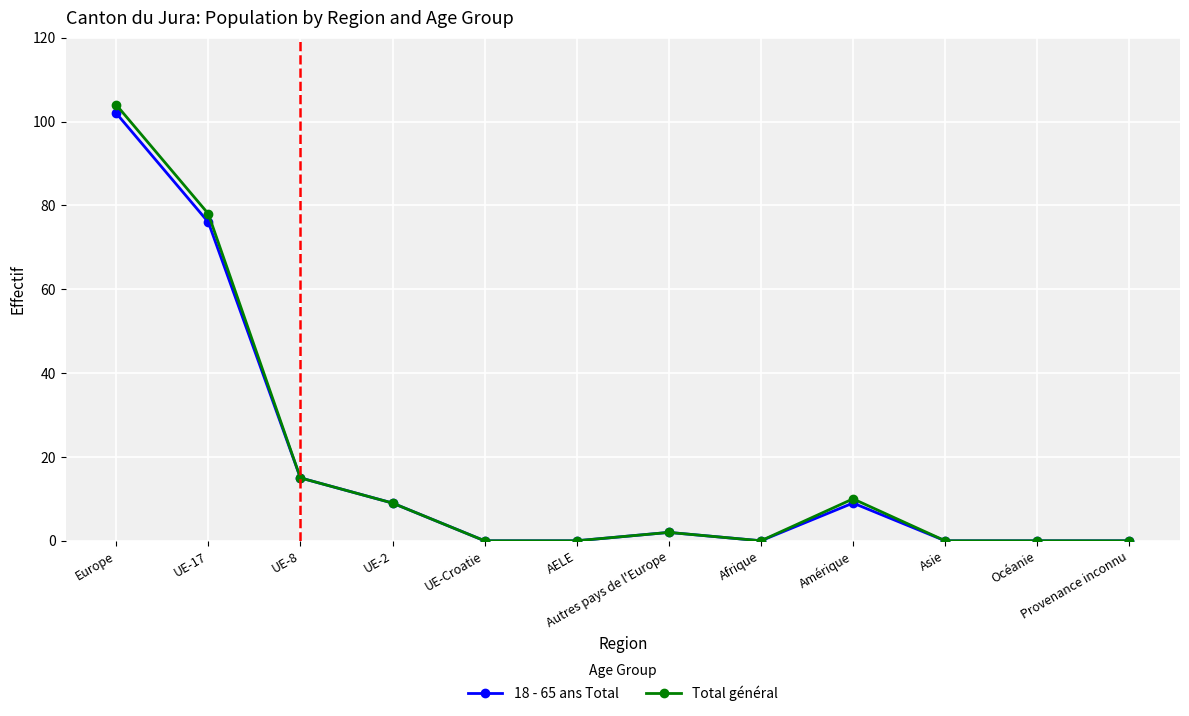

The 18 - 65 ans Total series shows 15 at UE-8. True or false?

True